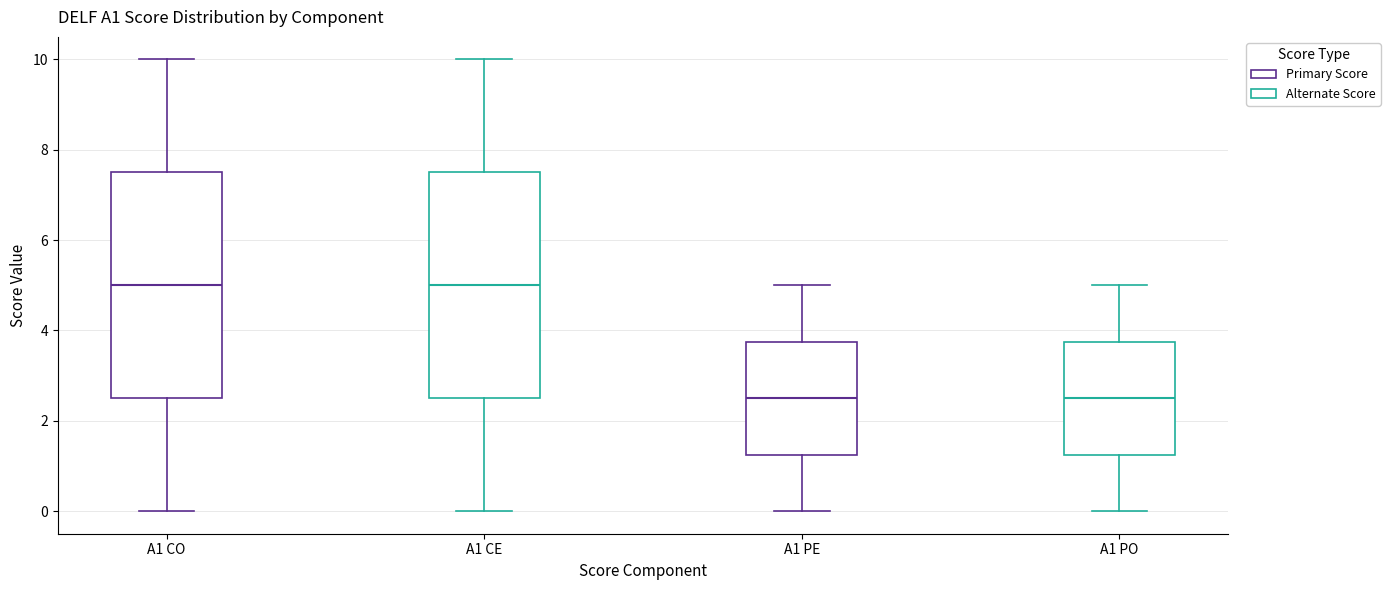

Where does the median line of the box for A1 CE sit on the y-axis? The values are not printed on the chart, so give them approximately, as read against the axis.

5.0